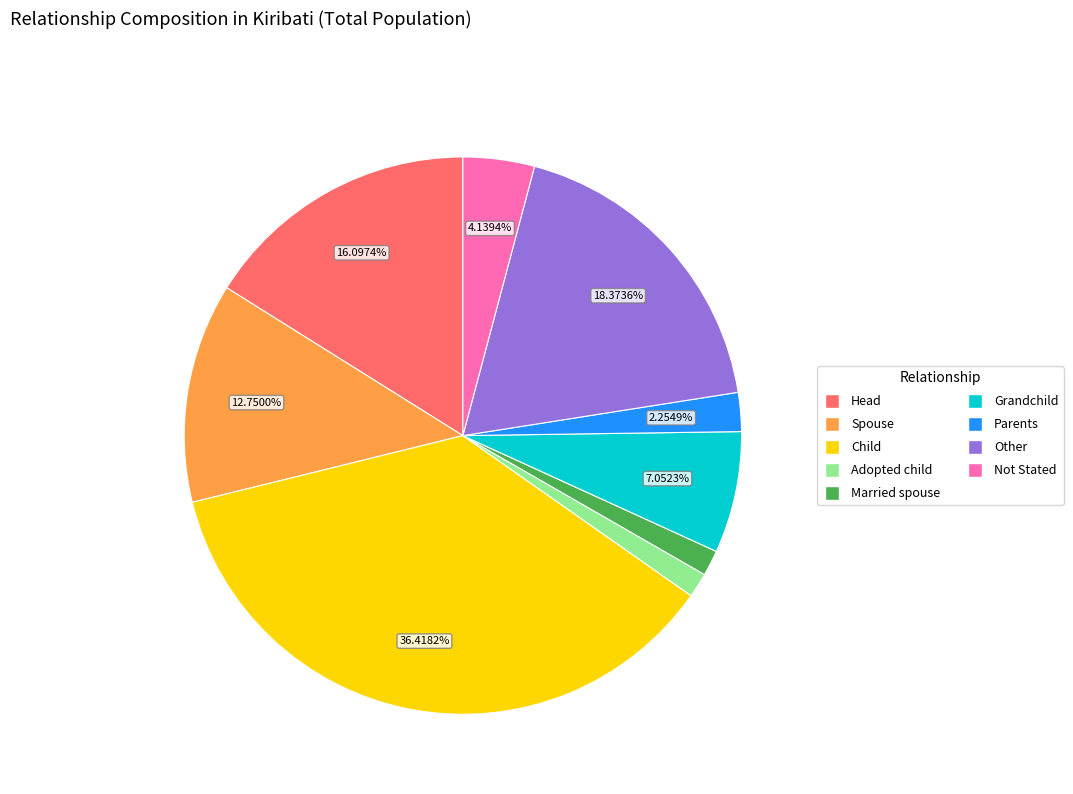

To the nearest percent, what is the combined percentage of Married spouse and Spouse?

14%